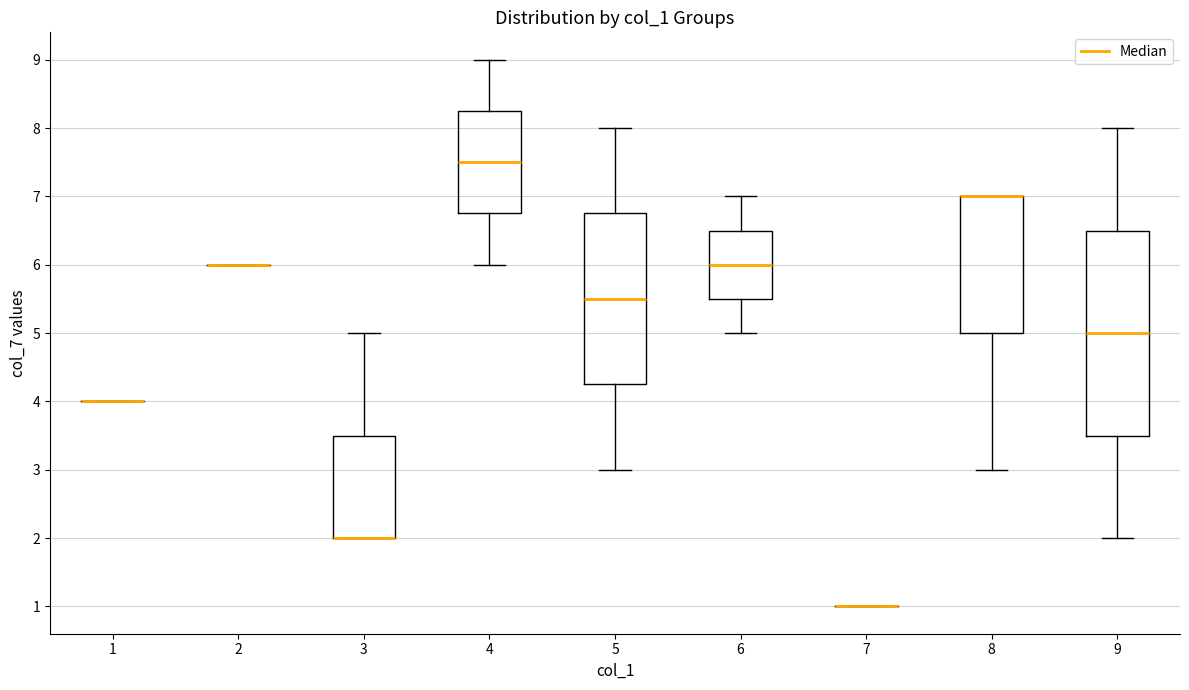

Comparing the boxes themselves (not the whiskers), which one is the tallest?

9